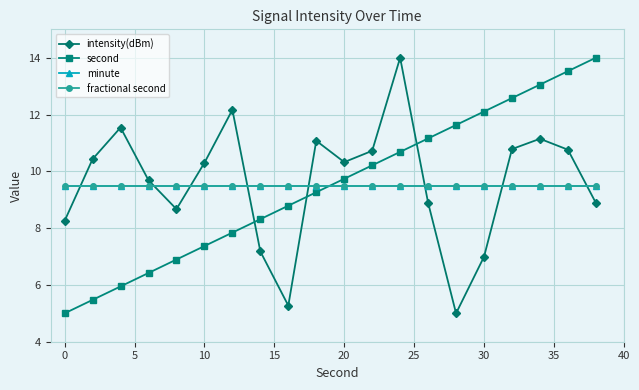

True or false: second has more than 1 interior local peaks.

False